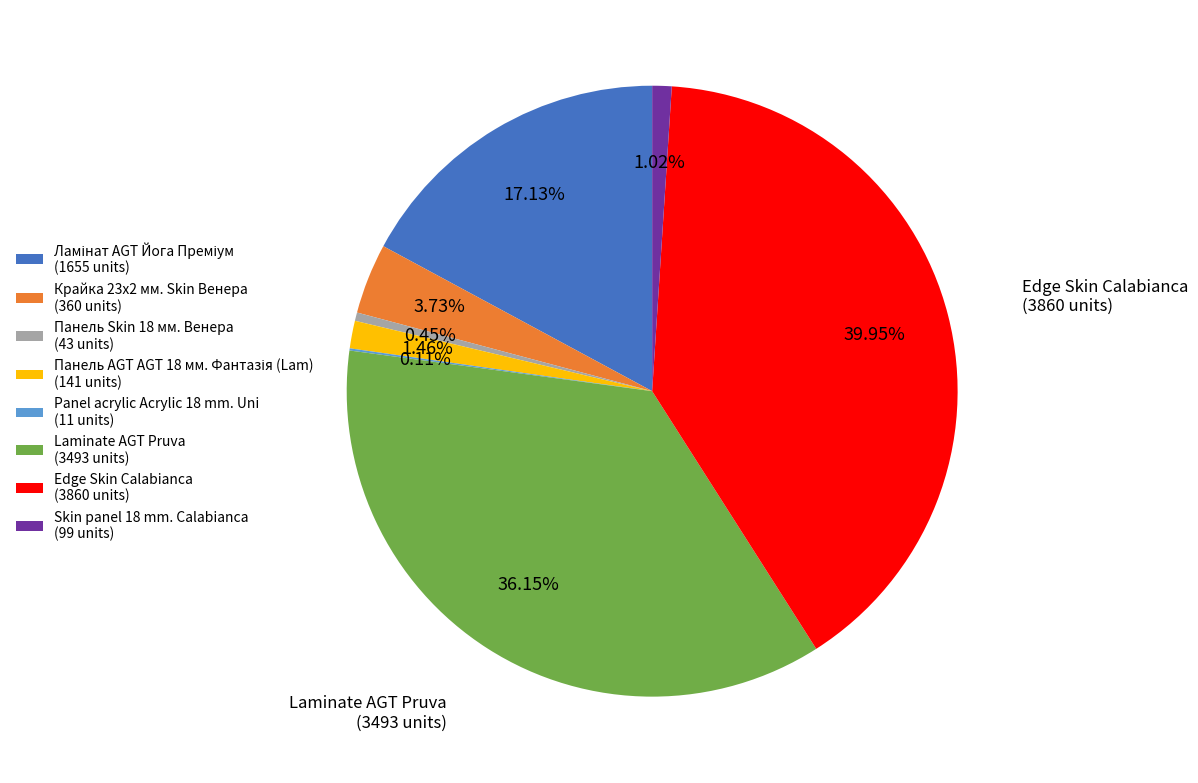

Is the sum of Крайка 23x2 мм. Skin Венера (360 units) and Laminate AGT Pruva (3493 units) greater than half?

No